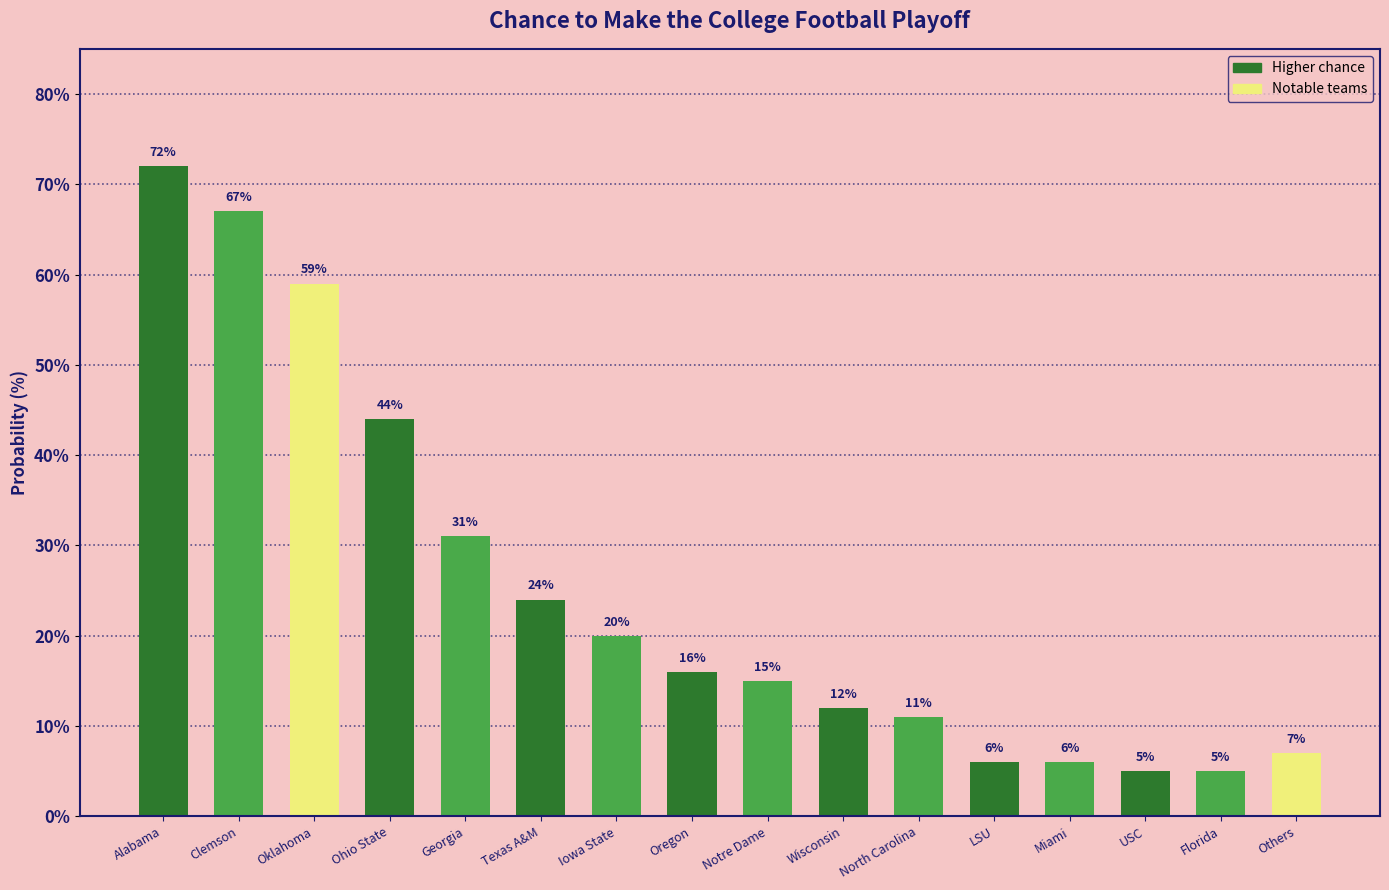

What is the difference between the values at LSU and Clemson?

61